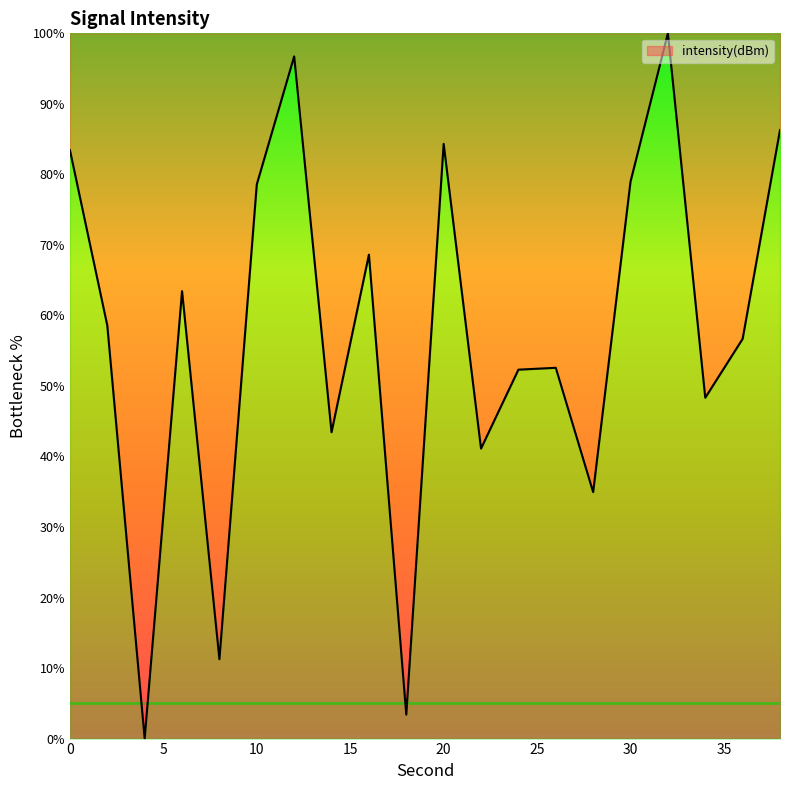

Count the number of categories in the chart.

20